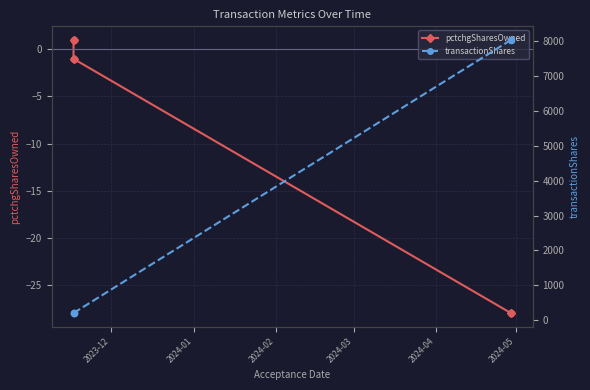

Which series contains the lowest Y value?

pctchgSharesOwned